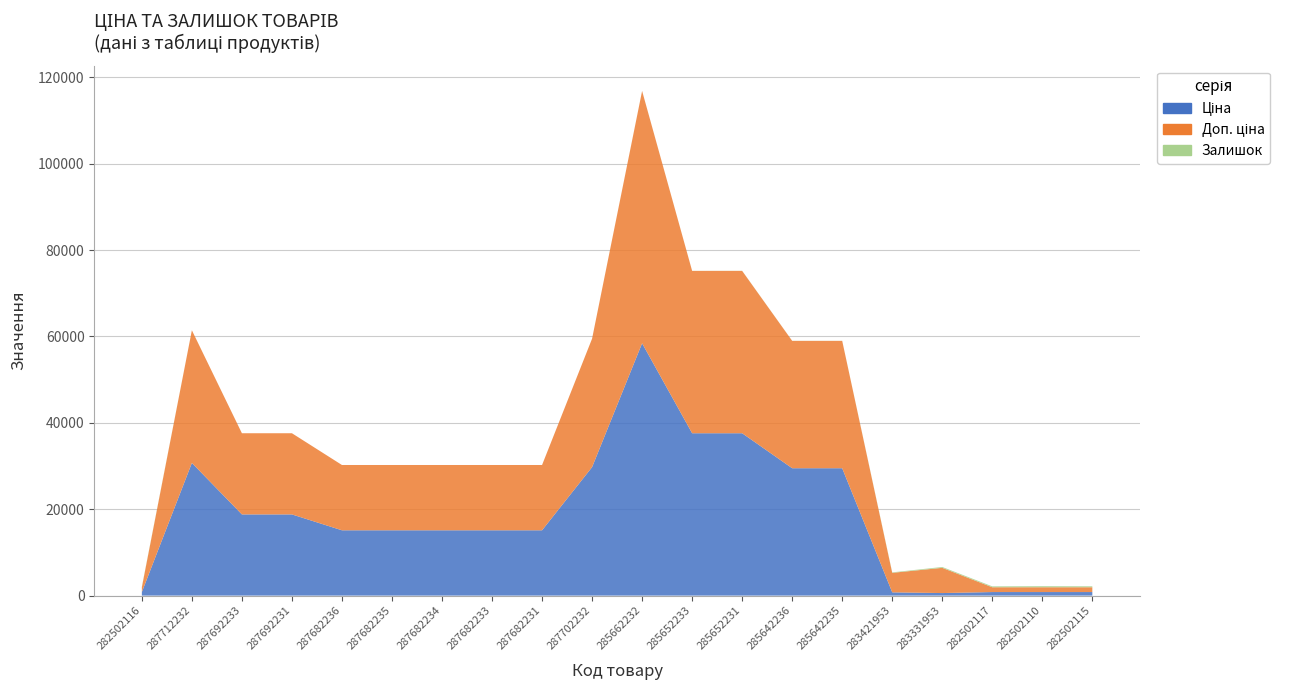

Reading left to right, extract all data points from this chart.

Ціна: 282502116=818.5	287712232=30717.1	287692233=18796.8	287692231=18796.8	287682236=15120.0	287682235=15120.0	287682234=15120.0	287682233=15120.0	287682231=15120.0	287702232=29747.2	285662232=58426.5	285652233=37593.6	285652231=37593.6	285642236=29491.5	285642235=29491.5	283421953=752.2	283331953=584.4	282502117=818.5	282502110=818.5	282502115=818.5
Доп. ціна: 282502116=1109.2	287712232=30717.1	287692233=18796.8	287692231=18796.8	287682236=15120.0	287682235=15120.0	287682234=15120.0	287682233=15120.0	287682231=15120.0	287702232=29747.2	285662232=58426.5	285652233=37593.6	285652231=37593.6	285642236=29491.5	285642235=29491.5	283421953=4513.3	283331953=5843.9	282502117=1109.2	282502110=1109.2	282502115=1109.2
Залишок: 282502116=125.0	287712232=0.0	287692233=0.0	287692231=0.0	287682236=0.0	287682235=0.0	287682234=0.0	287682233=0.0	287682231=0.0	287702232=0.0	285662232=14.0	285652233=13.0	285652231=23.0	285642236=14.0	285642235=13.0	283421953=113.0	283331953=202.0	282502117=215.0	282502110=256.0	282502115=229.0